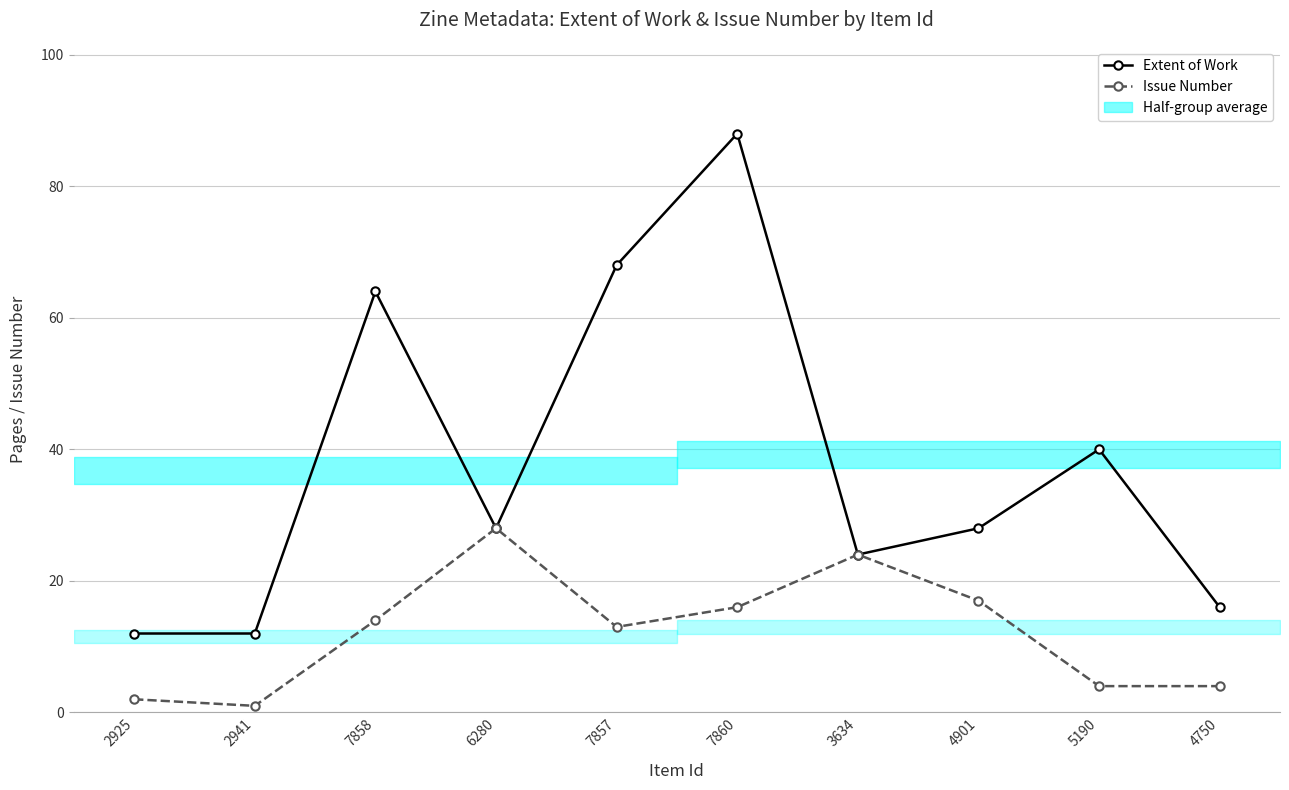

What is the difference between the maximum and second lowest values in the Extent of Work series?

76